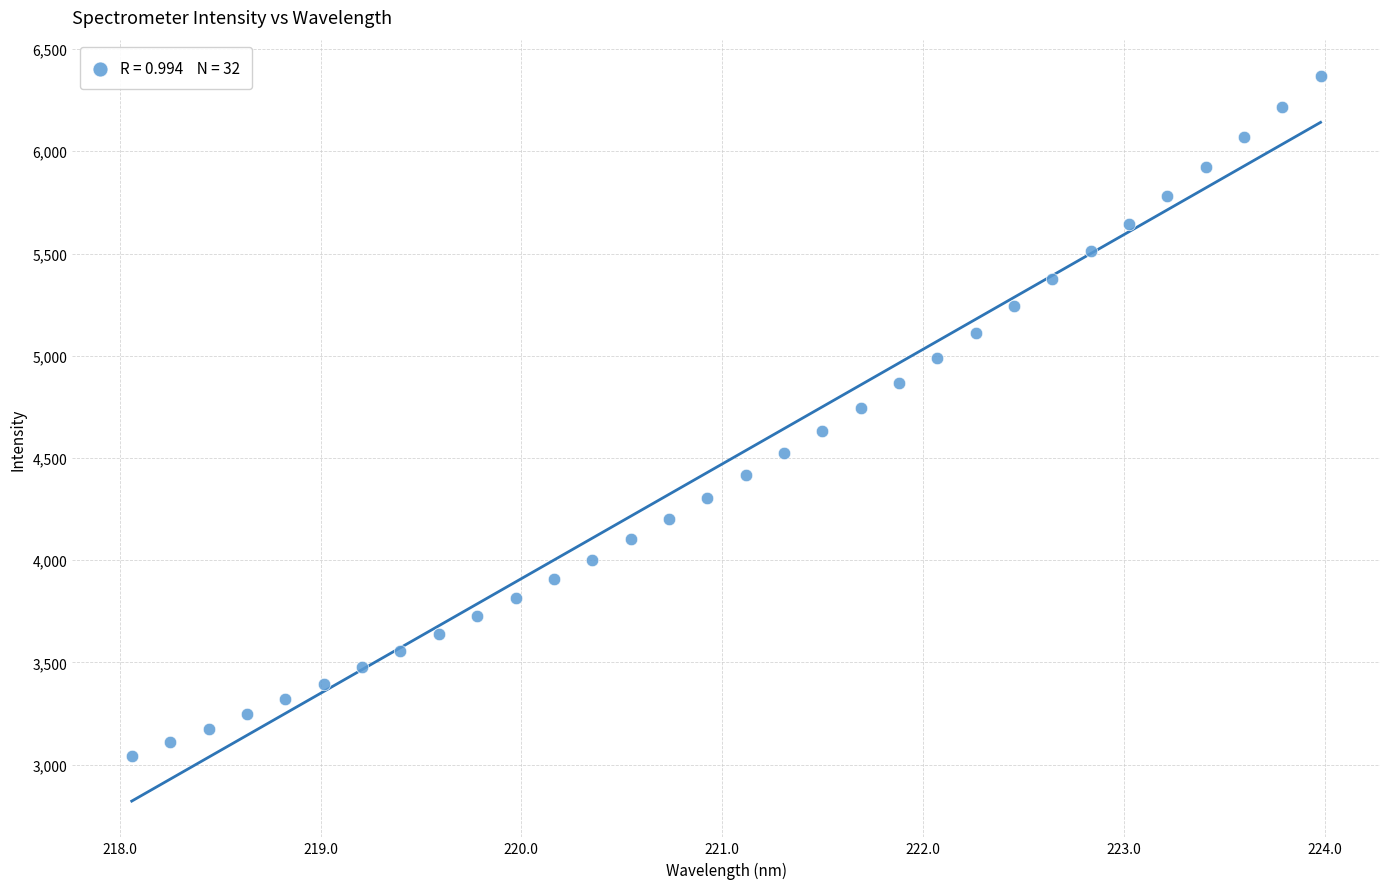

What is the range of X values (max minus min)?

5.9